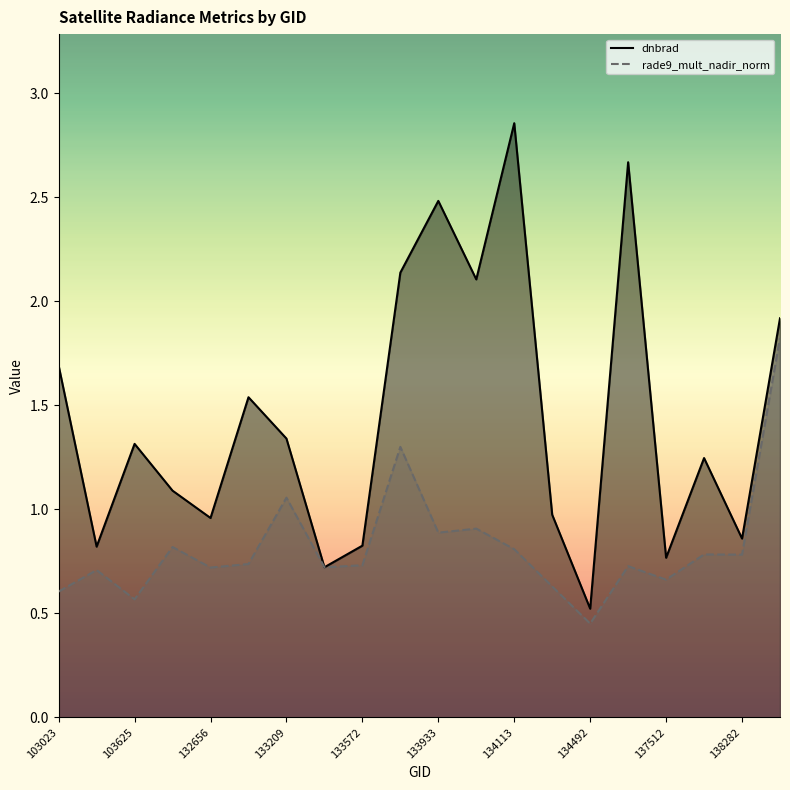

What is the lowest value of the rade9_mult_nadir_norm series?

0.5